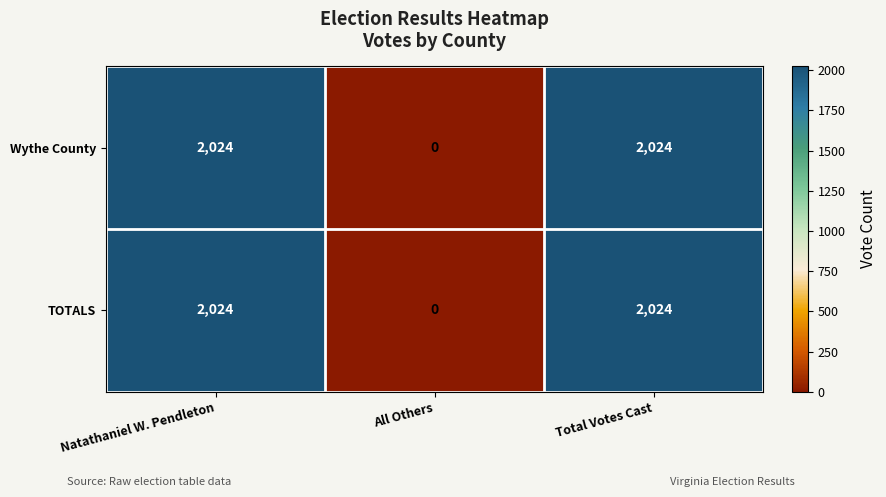

Read the Wythe County value at Total Votes Cast, to the nearest 100.

2000